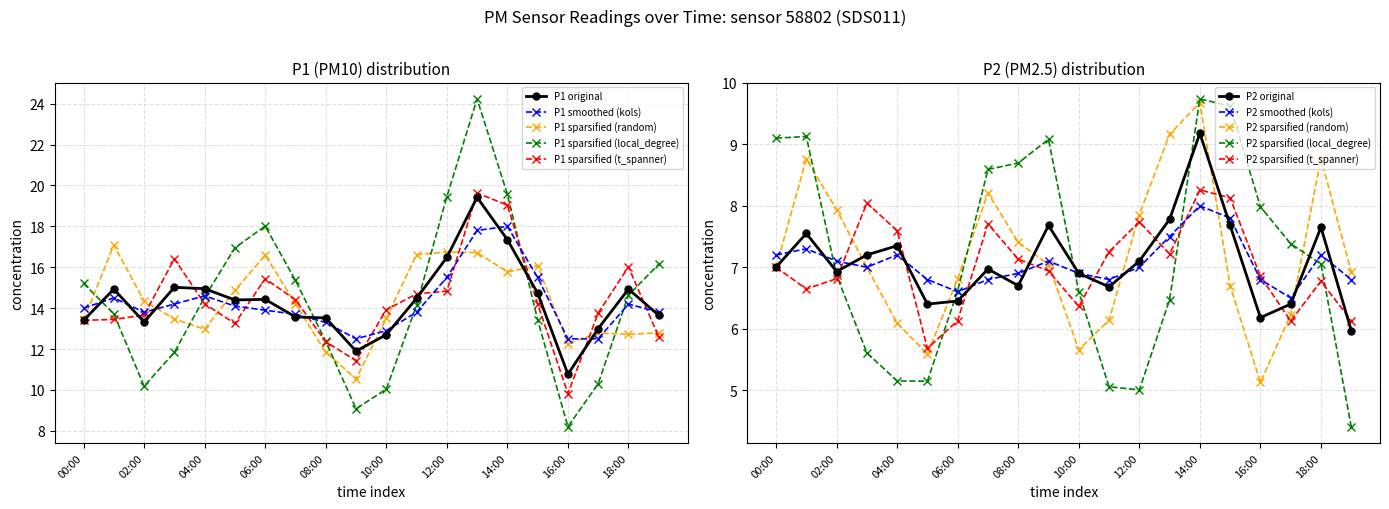

True or false: P1 smoothed (kols) has a value of 13.3 at 08:00.

True